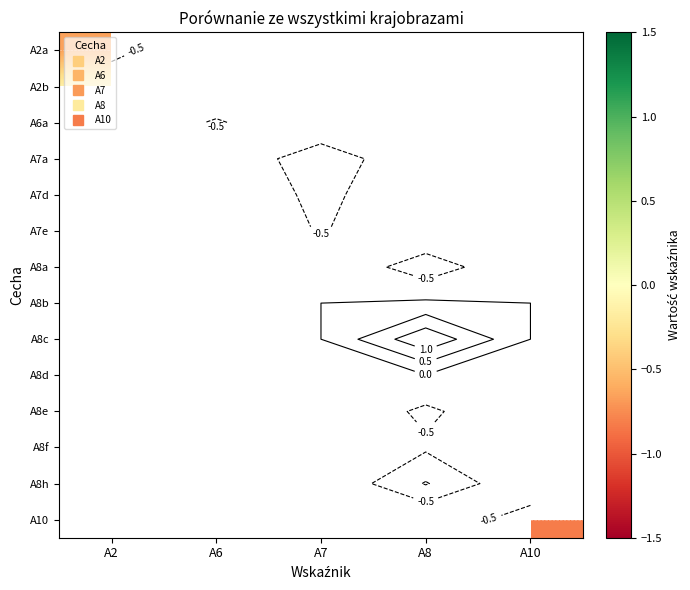

At how many categories does at least one series exceed 0?

1